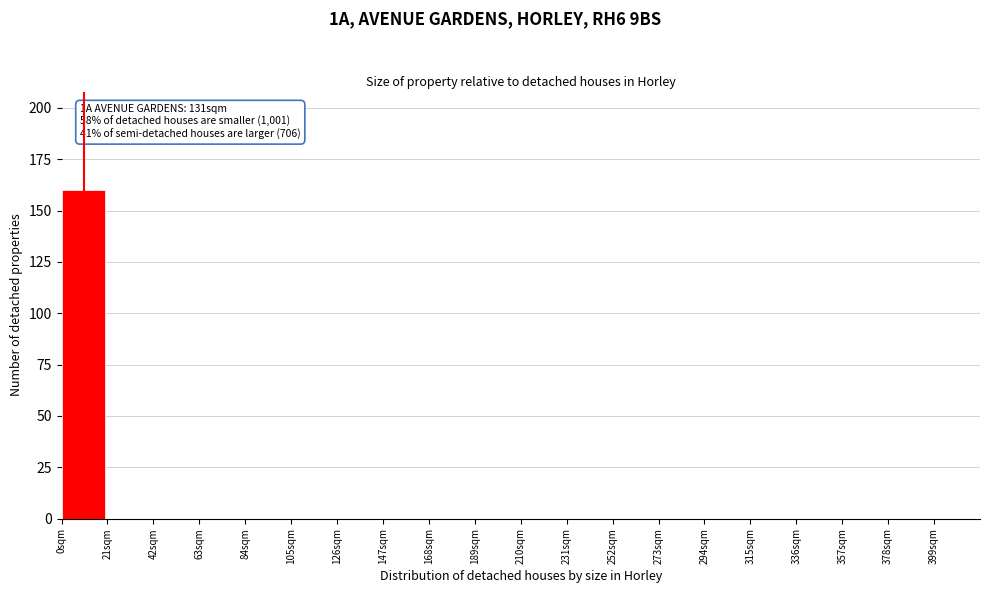

Over which range of the x-axis is the bar tallest?

0 to 21